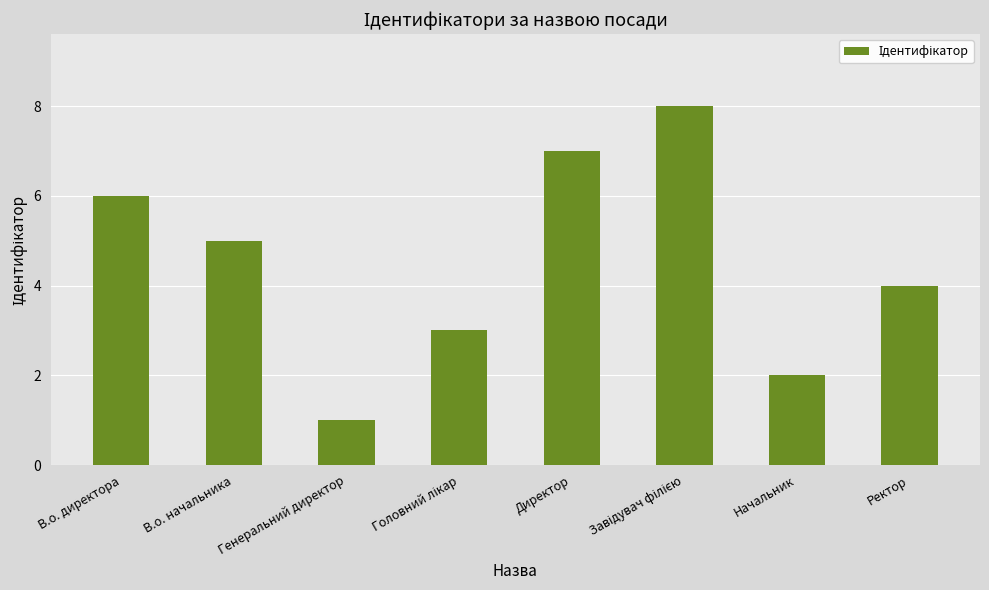

Where is the data nearest to the value 4?

Ректор